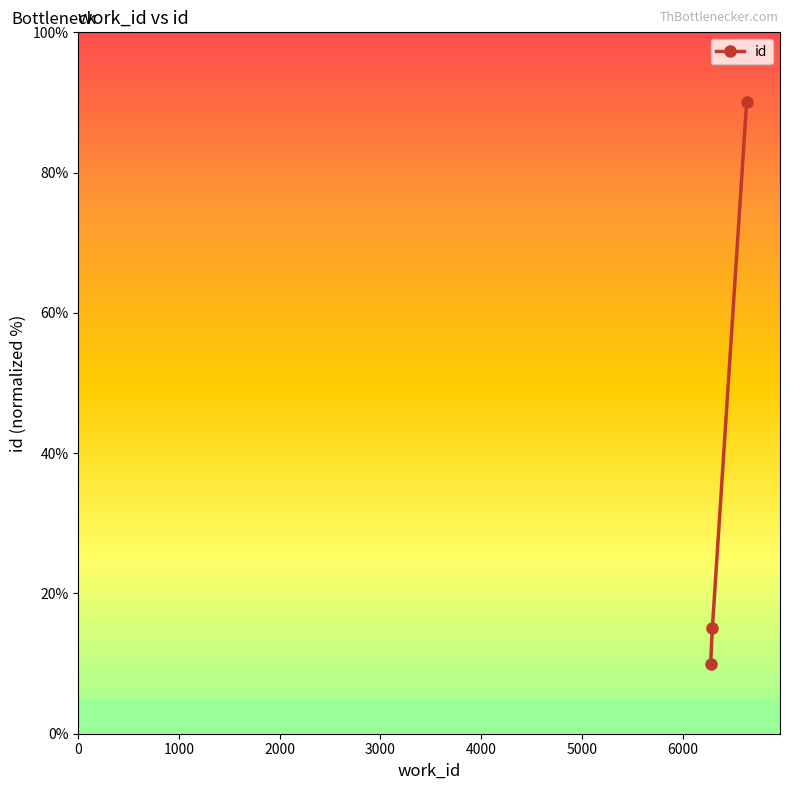

What is the value of the 2nd point from the left?

15.0